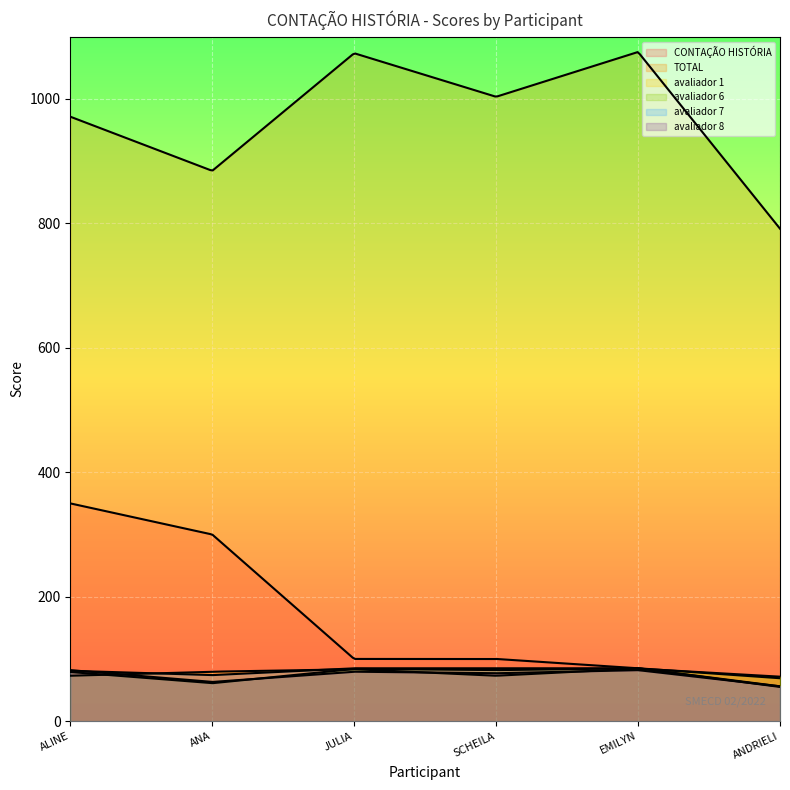

The value of avaliador 1 at ALINE DROSDECK is 73.0. True or false?

True